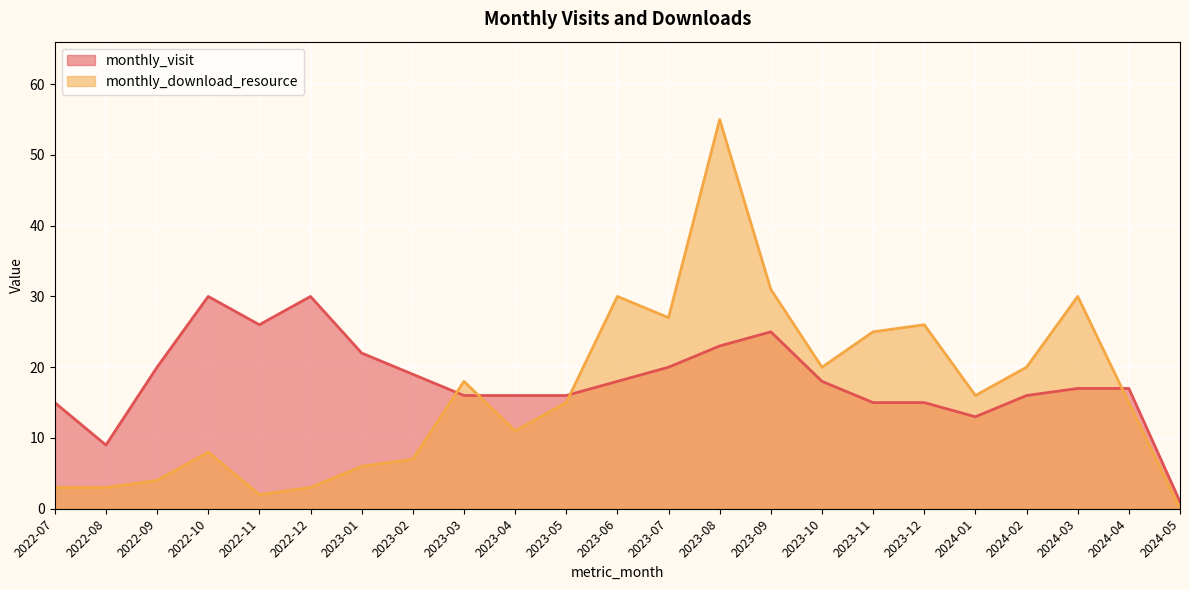

Which series ends up on top after the final intersection of monthly_download_resource and monthly_visit?

monthly_visit